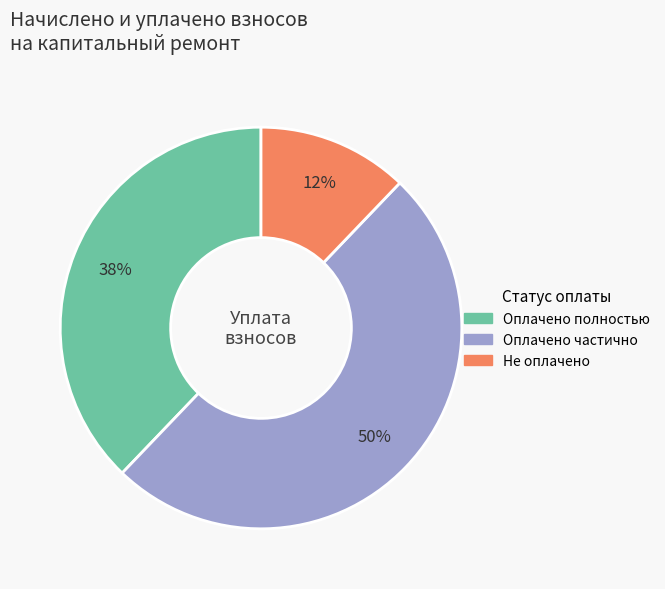

To the nearest percent, what is the average slice percentage?

33%